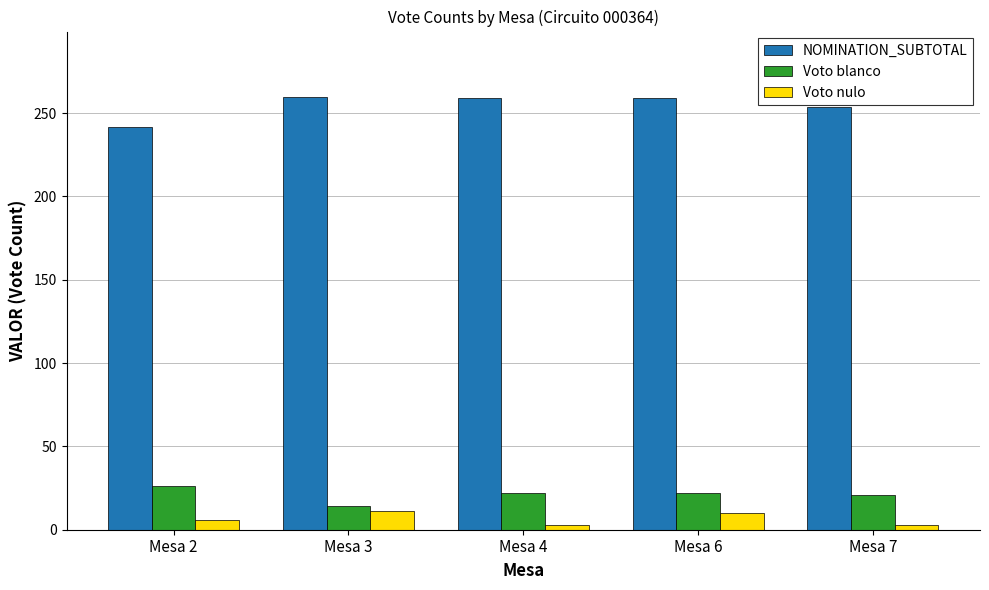

Which series has the largest total across all categories?

NOMINATION_SUBTOTAL